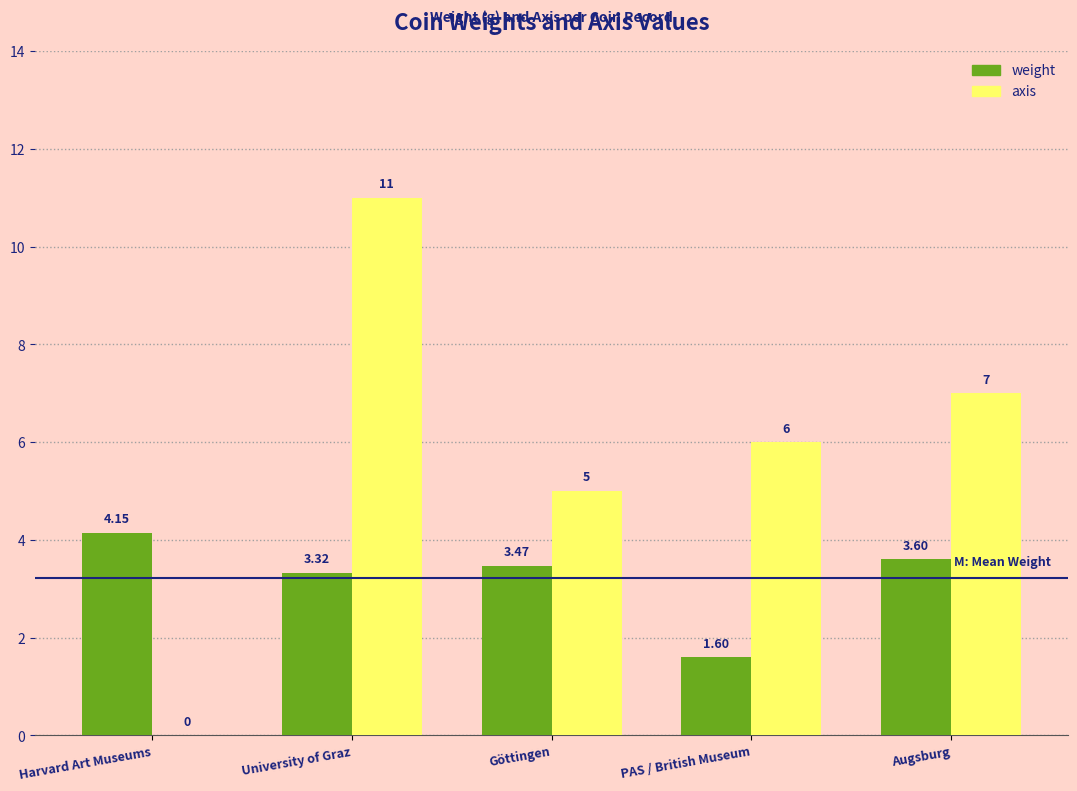

True or false: weight has a value of 1.6 at PAS / British Museum.

True